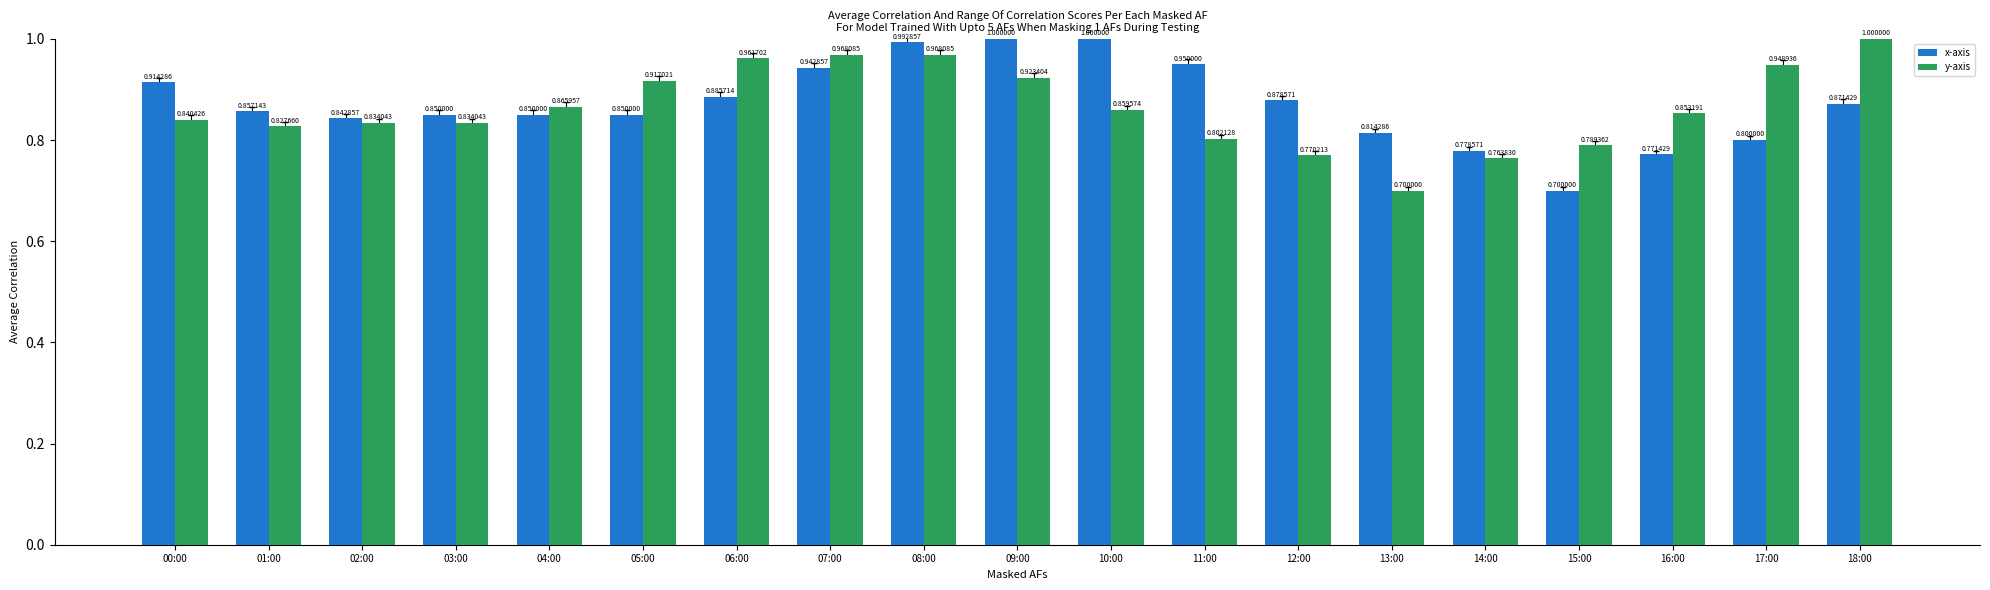

The x-axis series shows 1.3 at 06:00. True or false?

False